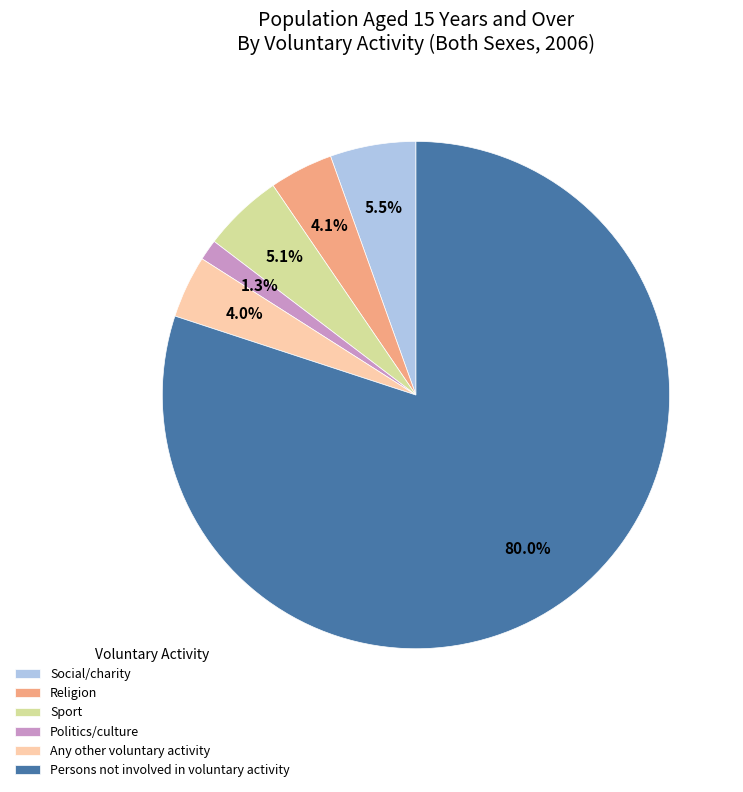

To the nearest percent, what is the average slice percentage?

17%